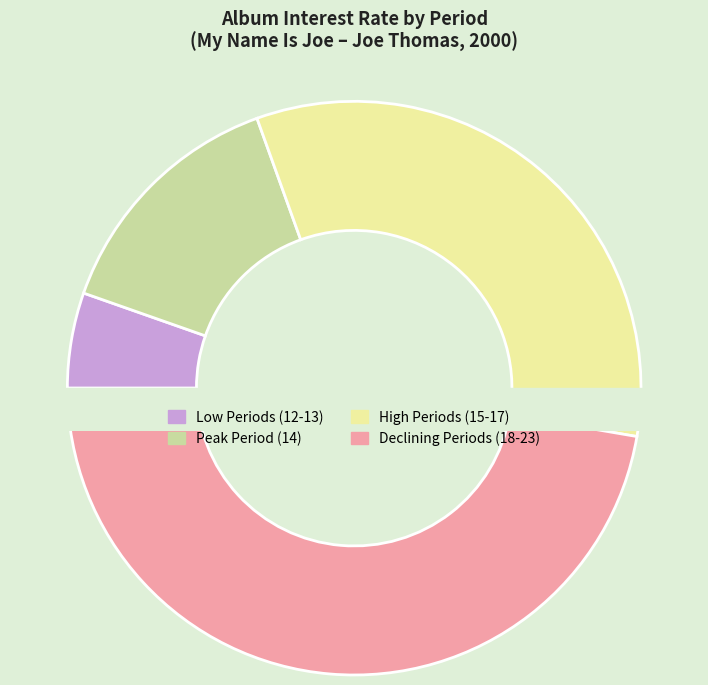

Approximately how many times larger is the value at period 16 compared to period 23?

1.6